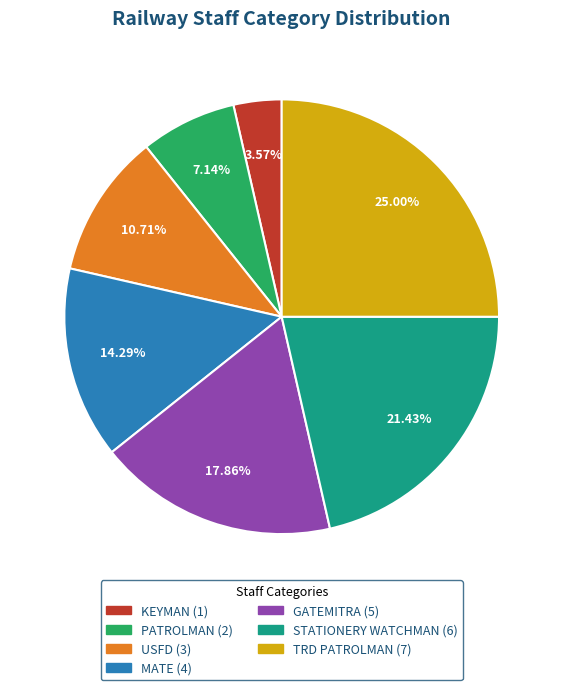

Is there any slice that represents more than half of the pie?

No